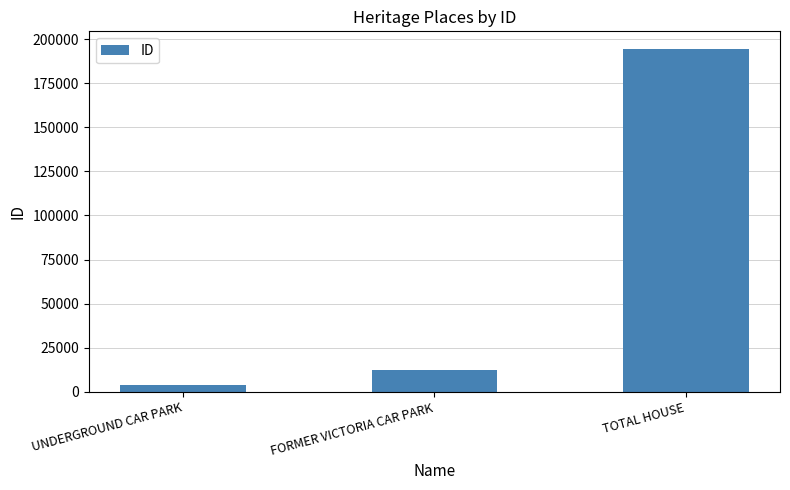

Read the value at UNDERGROUND CAR PARK, to the nearest 100.

3800